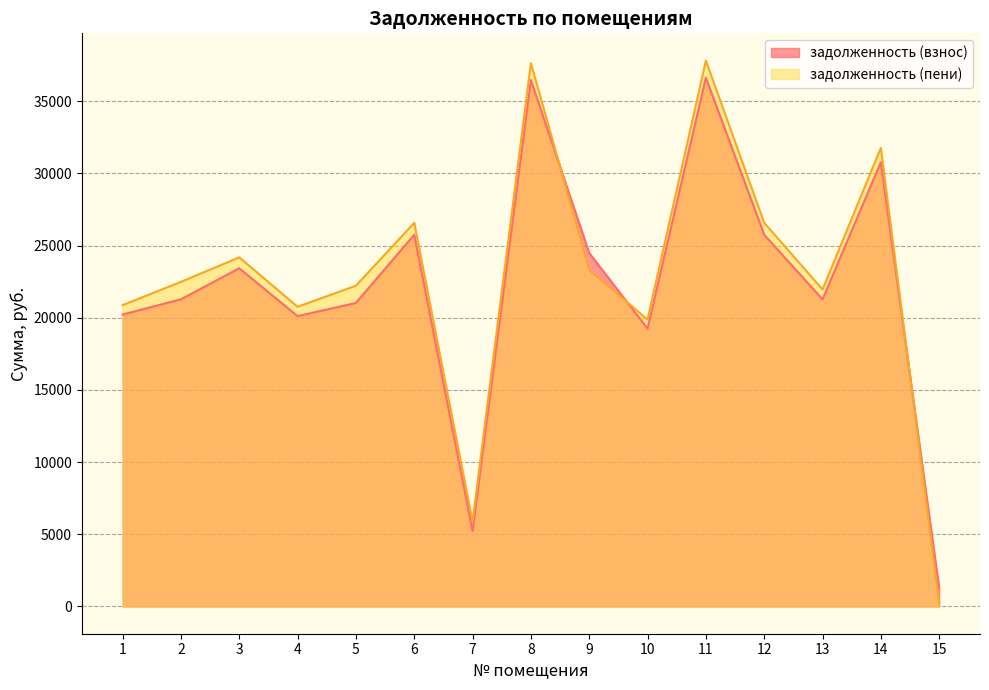

True or false: задолженность (пени) has more than 0 interior local peaks.

True